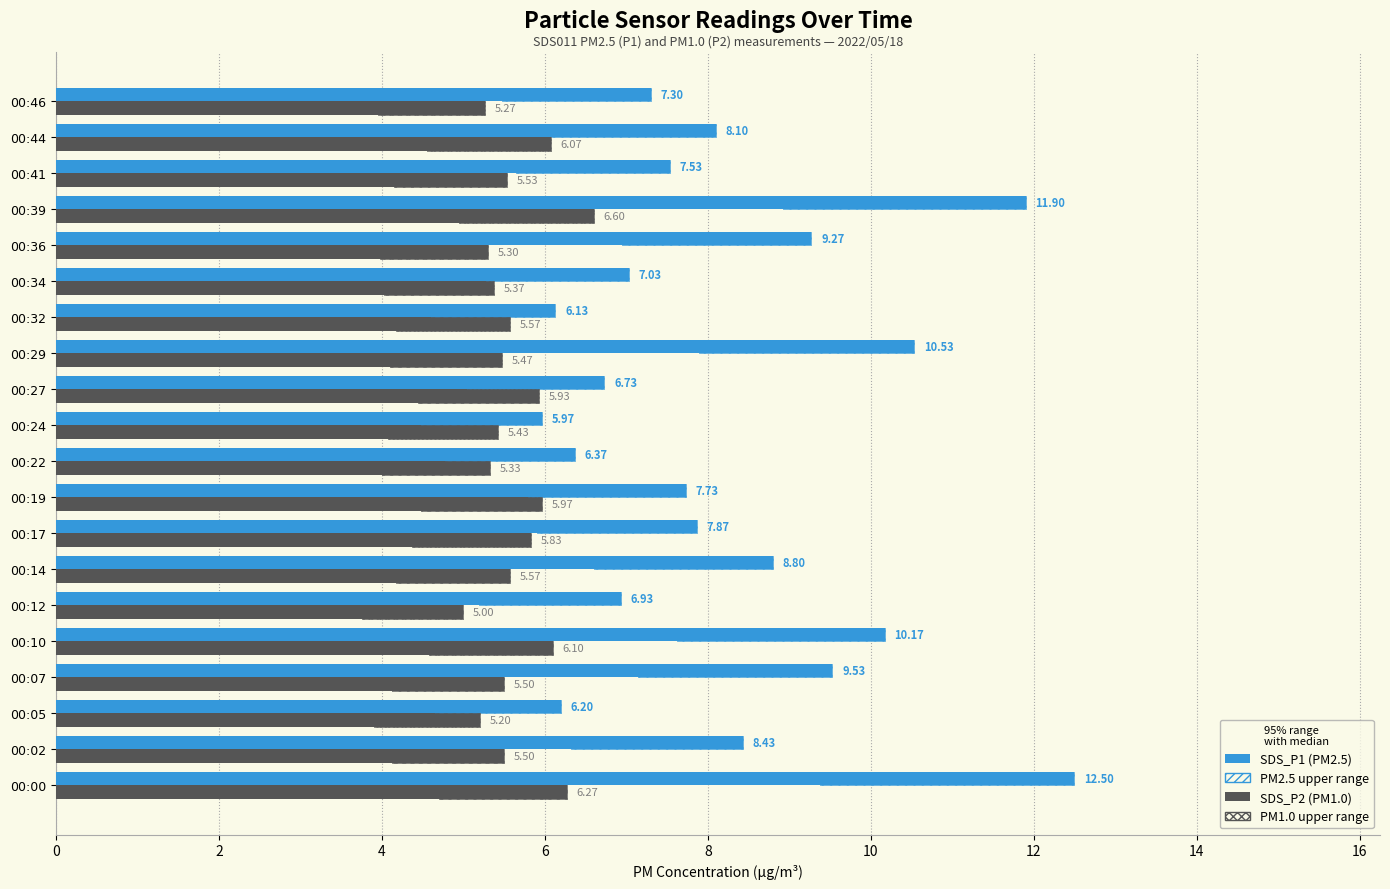

What is the lowest value of the SDS_P2 (PM1.0) series?

5.0